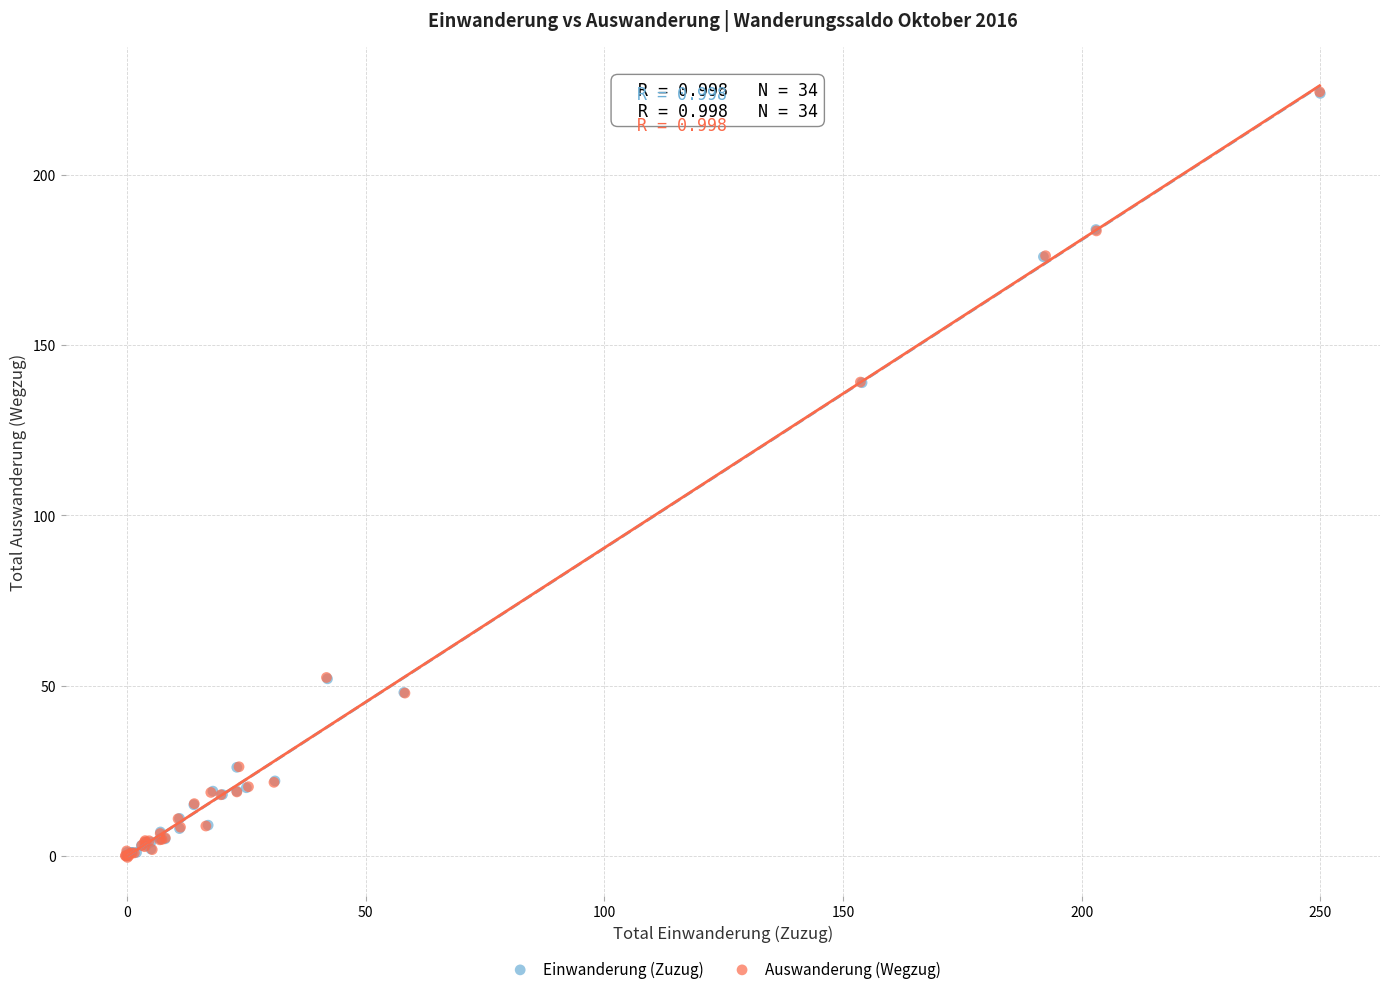

Which series has the widest spread of Y values?

Auswanderung (Wegzug)